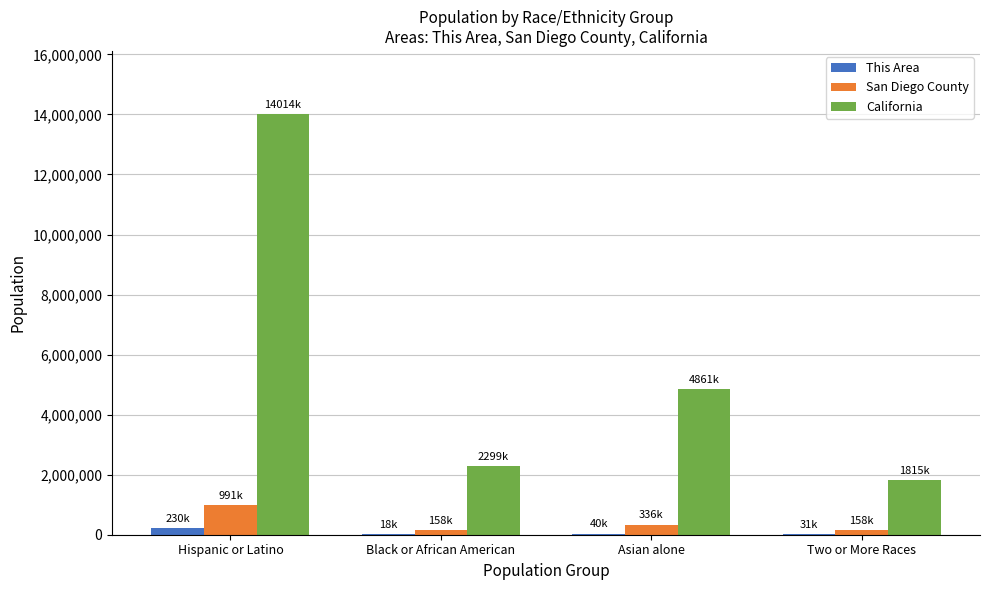

What is the total value across all series at Asian alone?

5236815